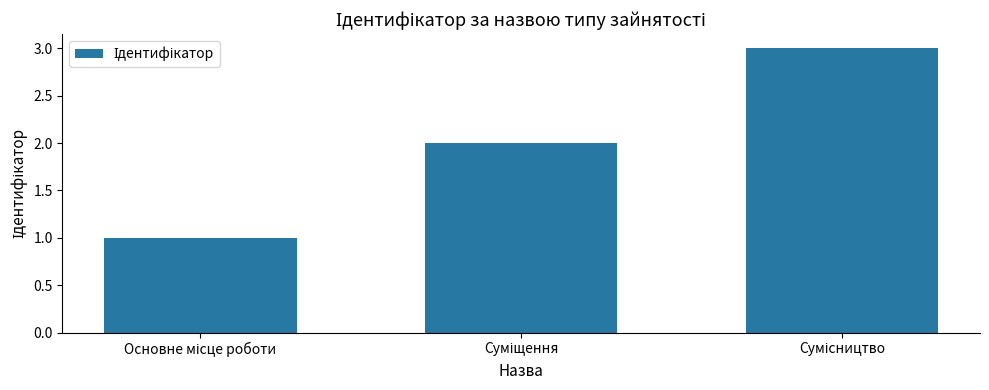

What is the sum of all values?

6